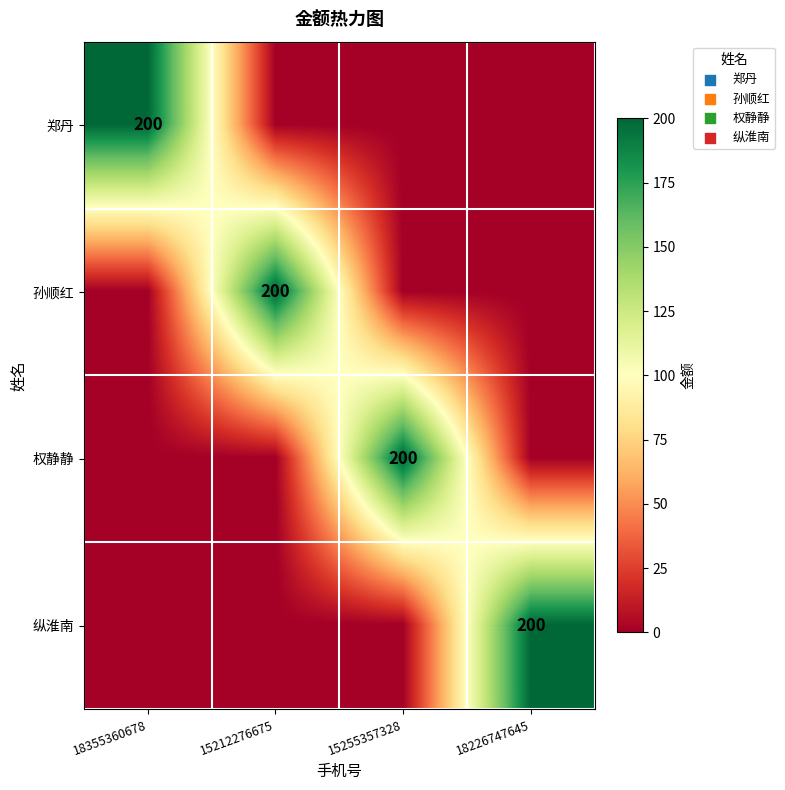

The value of 孙顺红 at 15212276675 is 294. True or false?

False